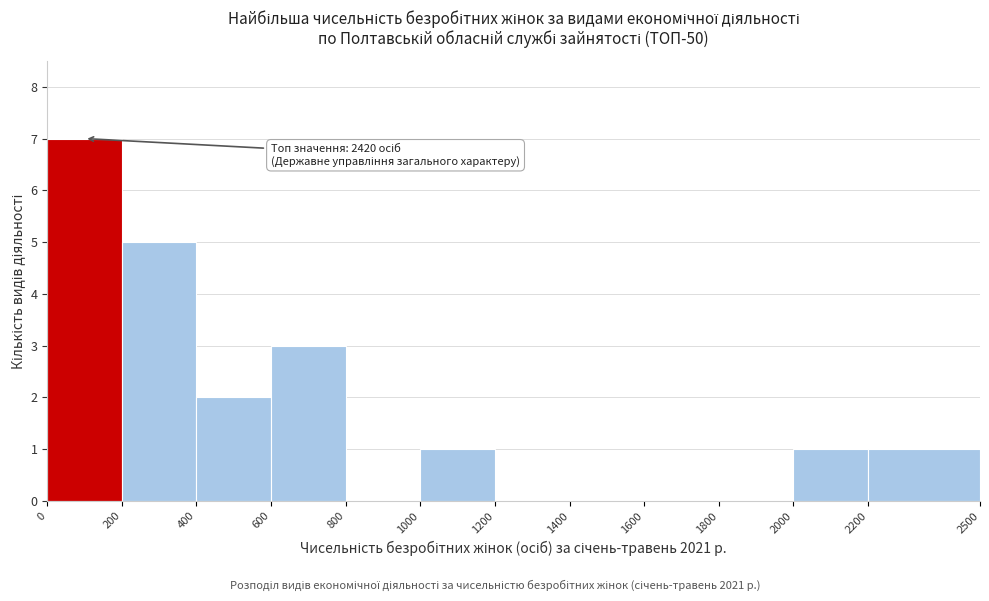

Which range on the x-axis has the tallest bar?

0 to 200